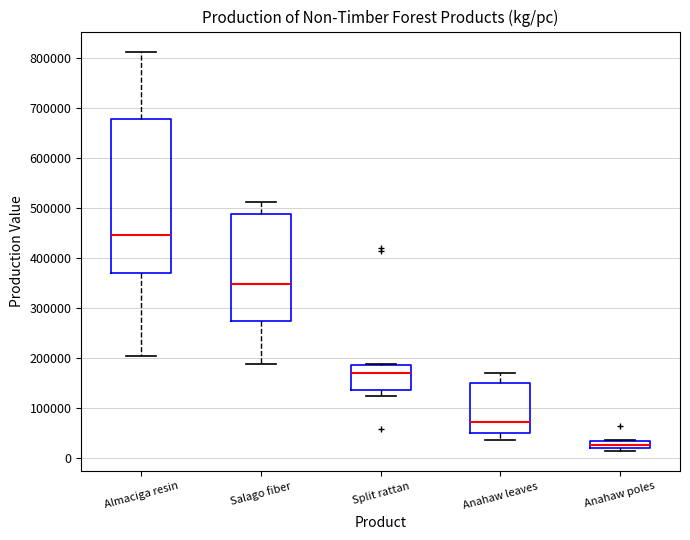

Which box's median line is the highest?

Almaciga resin